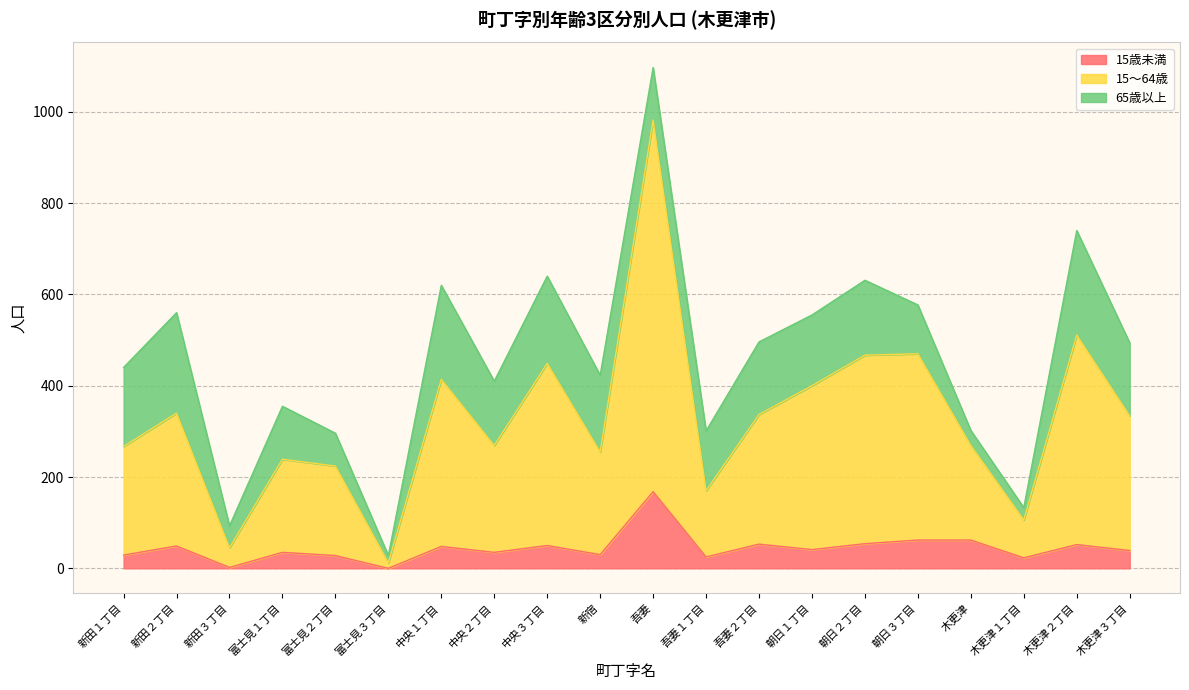

At which category is the sum across all series the highest?

吾妻